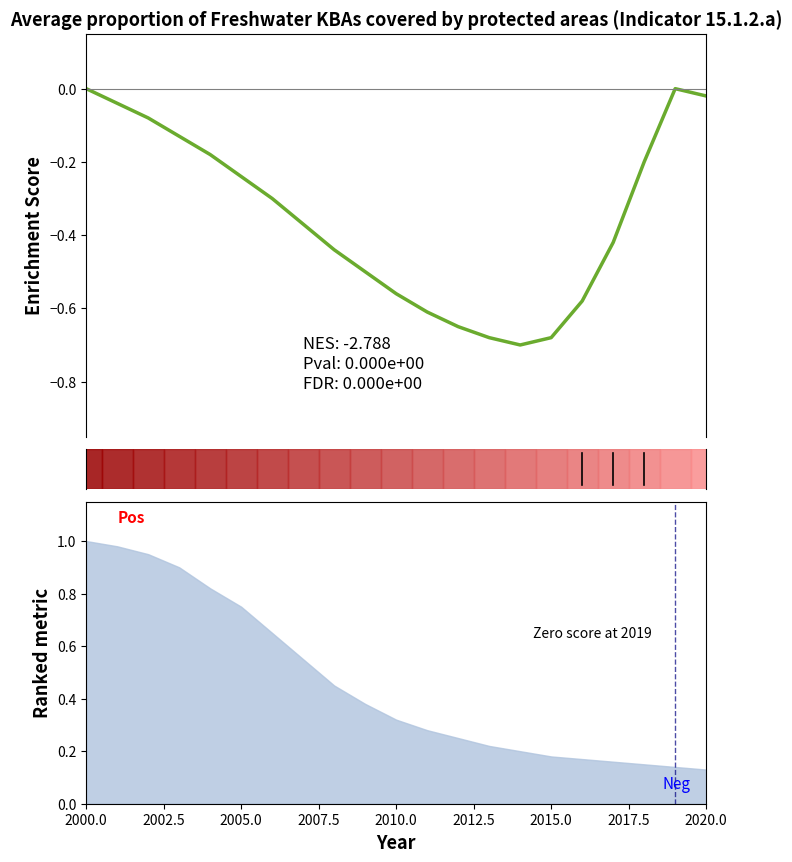

The chart shows a value of -0.8 at 16. True or false?

False